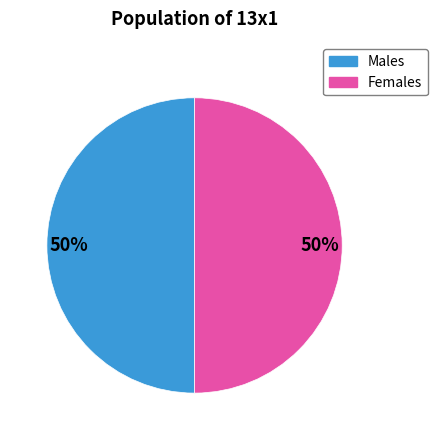

Is there a majority slice in this chart?

No